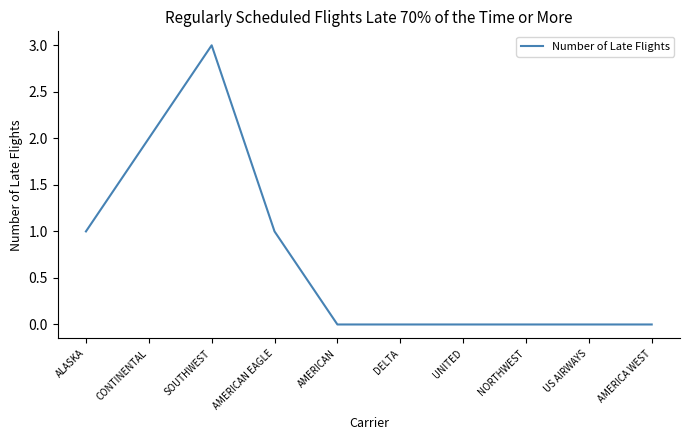

What is the maximum value shown in the chart?

3